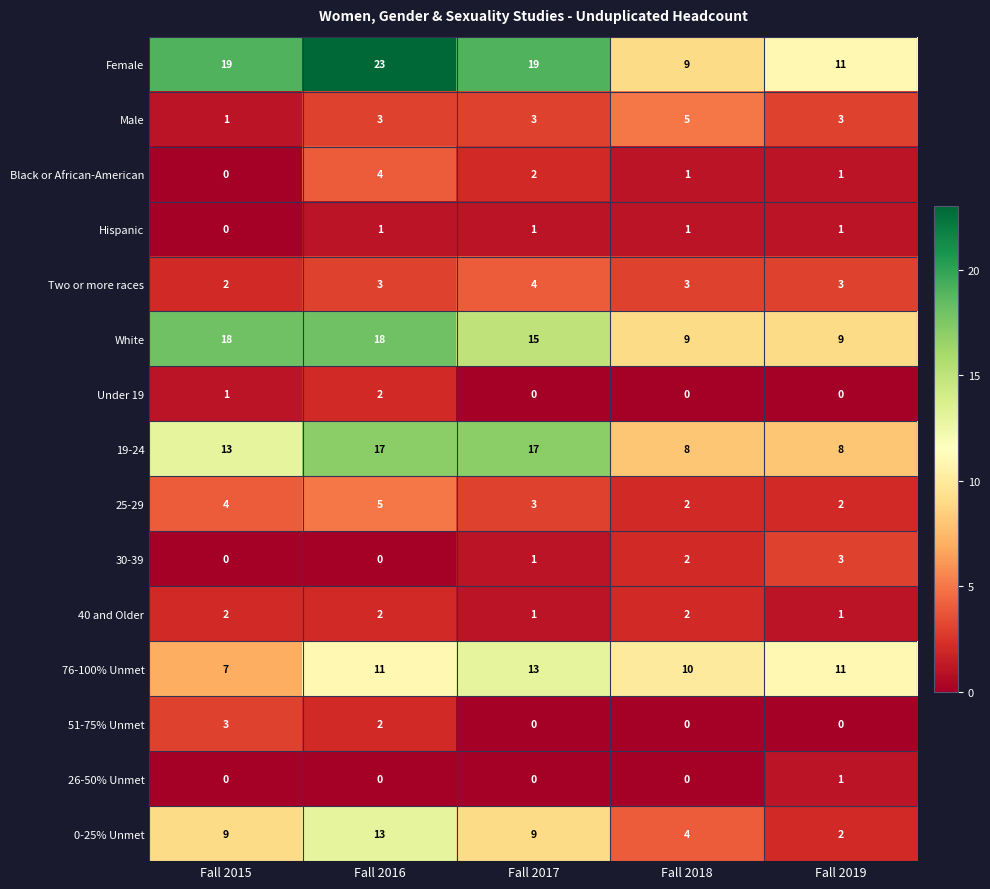

What is the total value across all series at Fall 2016?

104